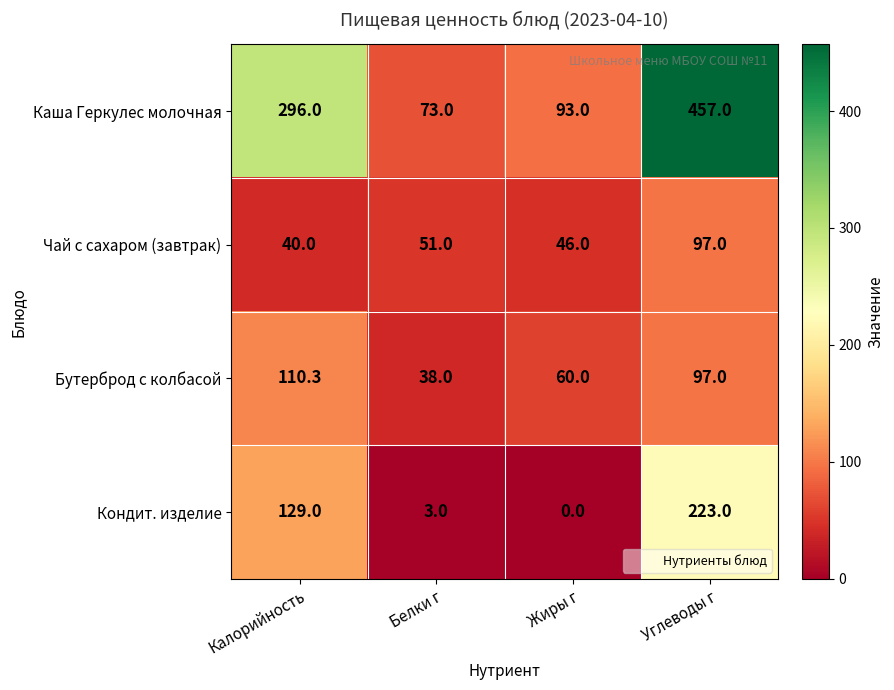

What is the greatest value displayed?

457.0